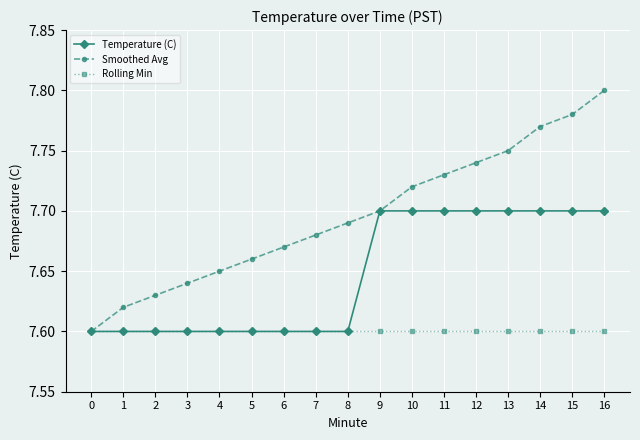

What is the total value across all series at 16?

23.1